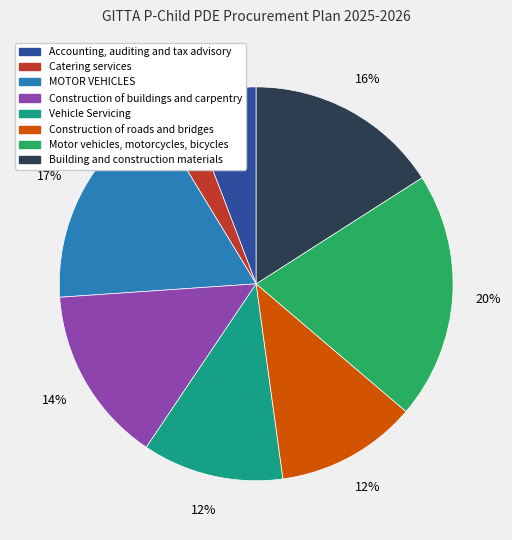

Between Building and construction materials and Vehicle Servicing, which is larger?

Building and construction materials